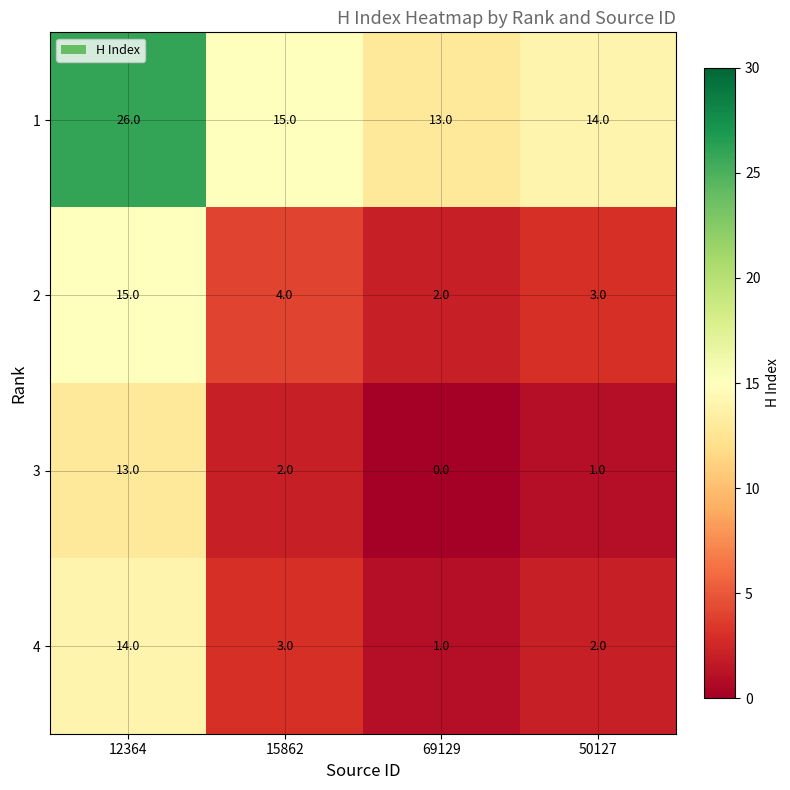

Rank the series by their maximum value, from lowest to highest.

3, 4, 2, 1